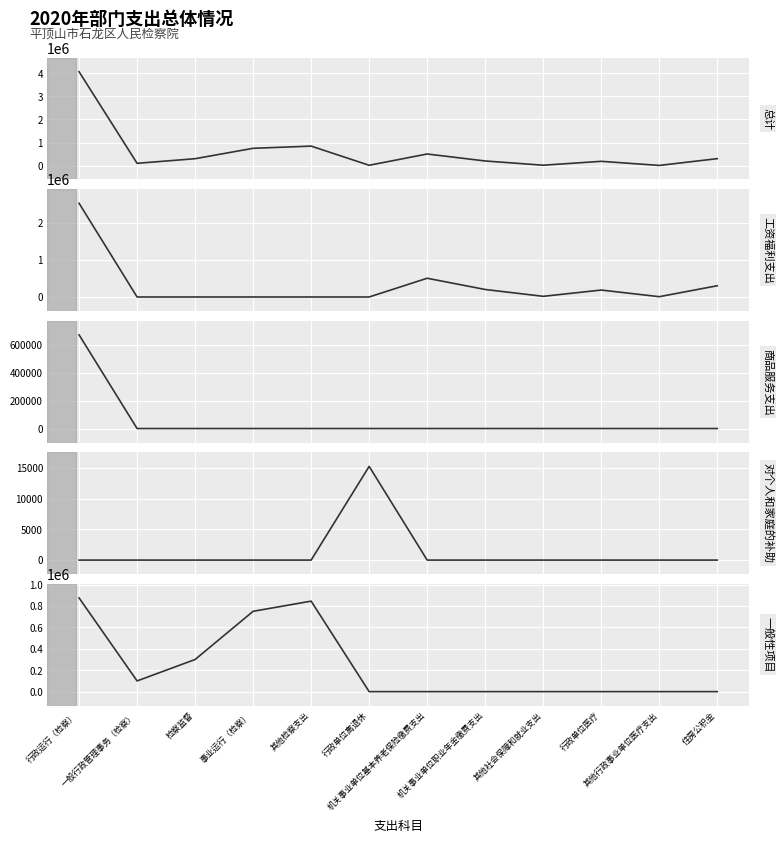

True or false: 商品服务支出 and 一般性项目 cross at least once.

False